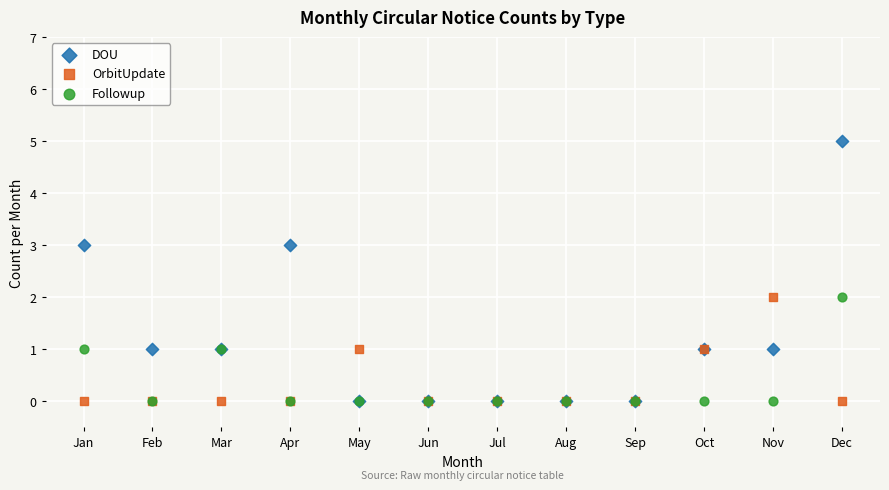

What are all the series names shown in the legend?

DOU, OrbitUpdate, Followup